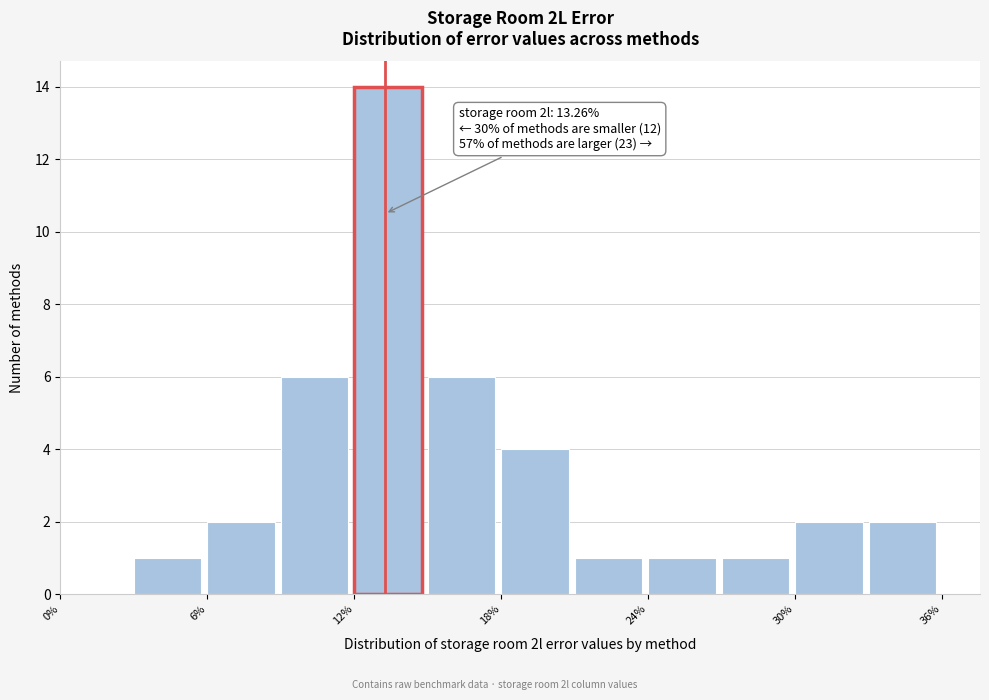

Around what value on the x-axis is the tallest bar? Give the approximate position of its centre, as read against the axis.

13